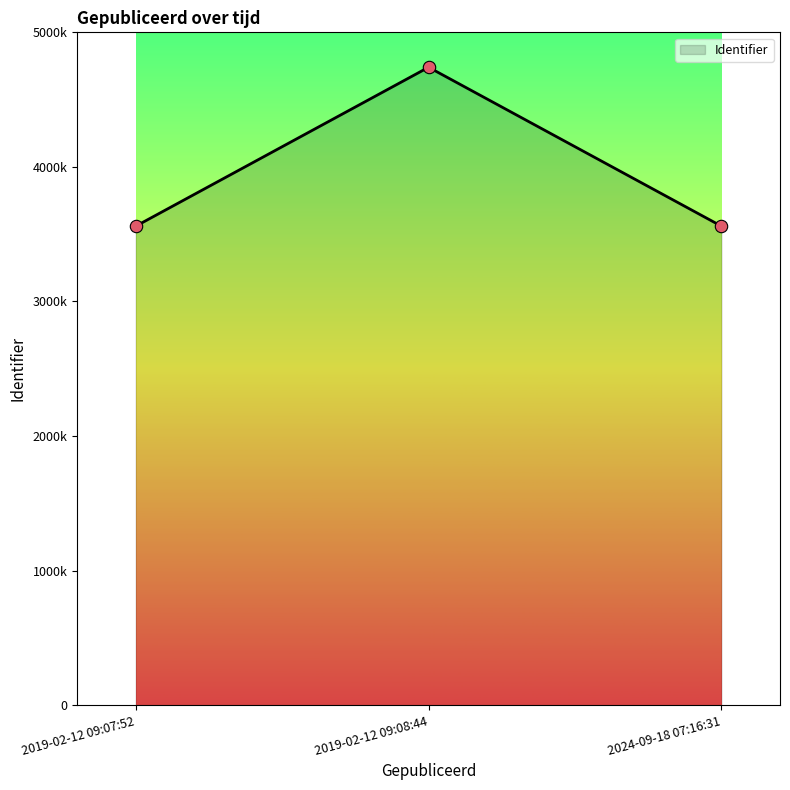

Which has a higher value, 2019-02-12 09:07:52 or 2024-09-18 07:16:31?

2024-09-18 07:16:31